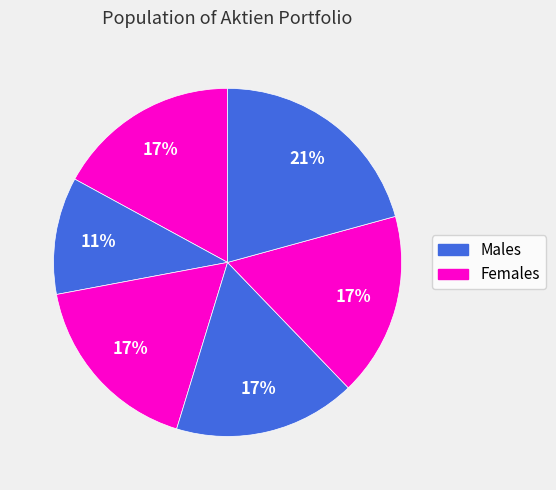

Count the number of slices in the pie.

6